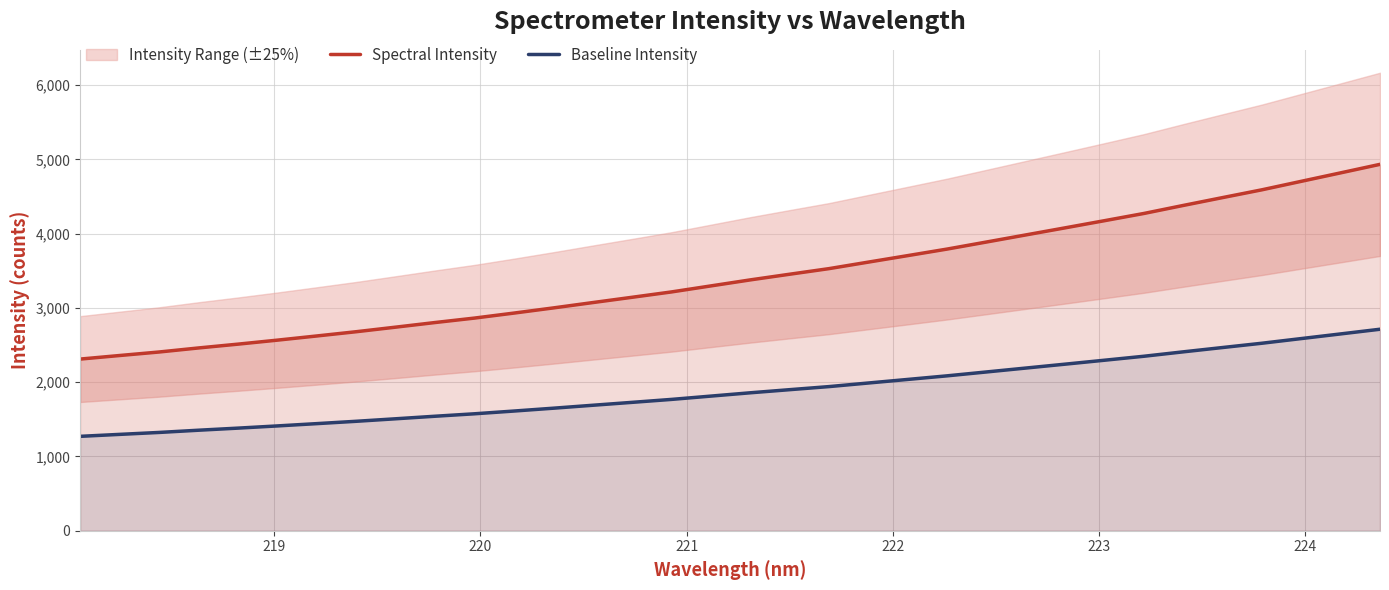

What is the highest value of the Spectral Intensity series?

4932.4